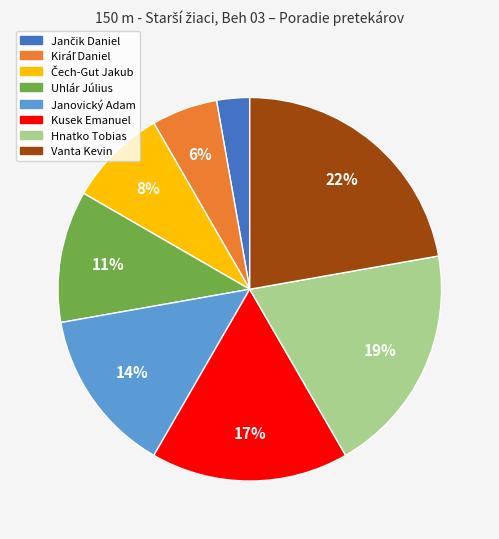

True or false: Uhlár Július accounts for 11% of the total.

True